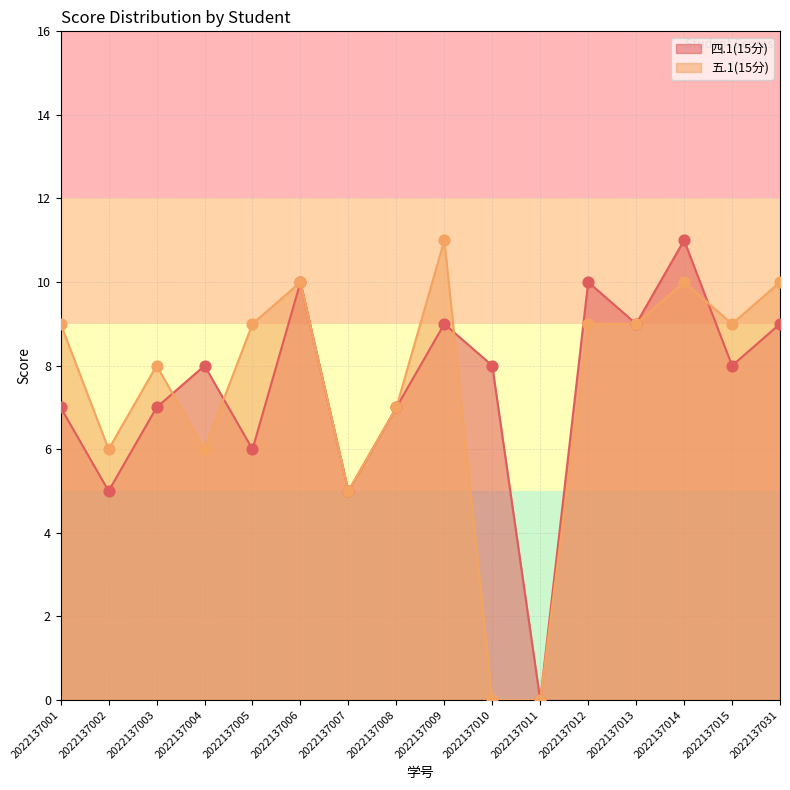

Which series has the largest total across all categories?

四.1(15分)